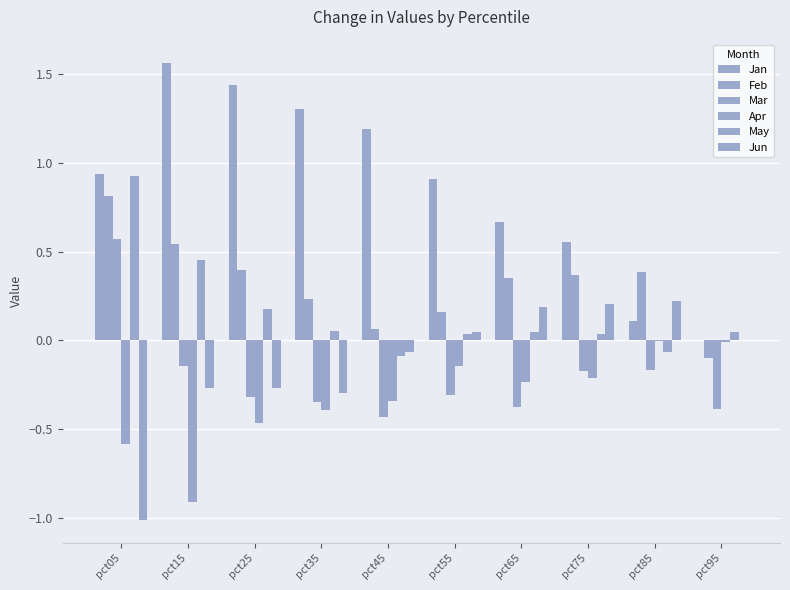

What is the difference between the highest and lowest values at pct75?

0.8